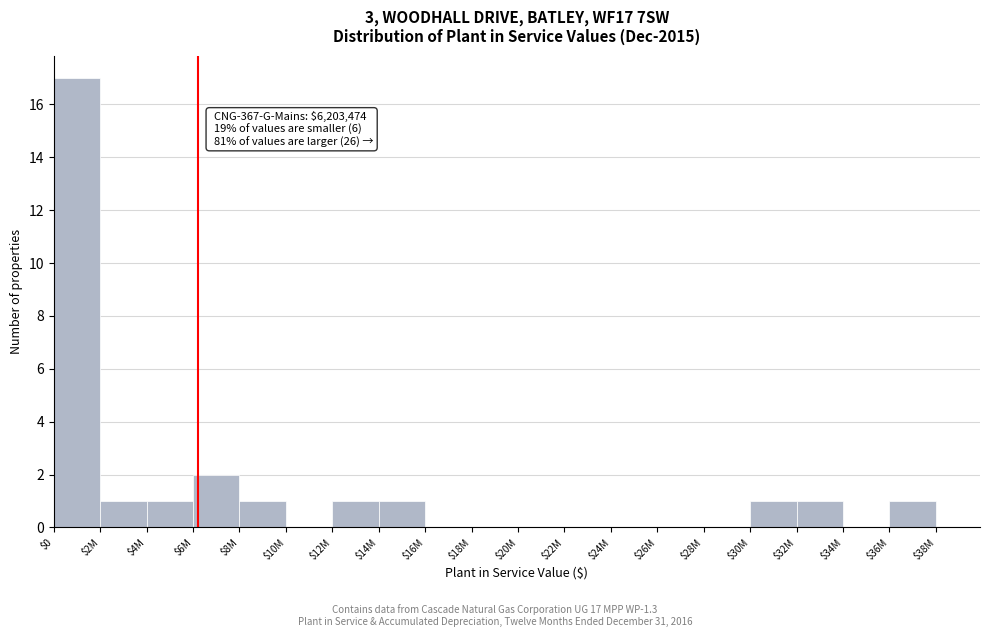

Which category has the highest value across all series?

$0